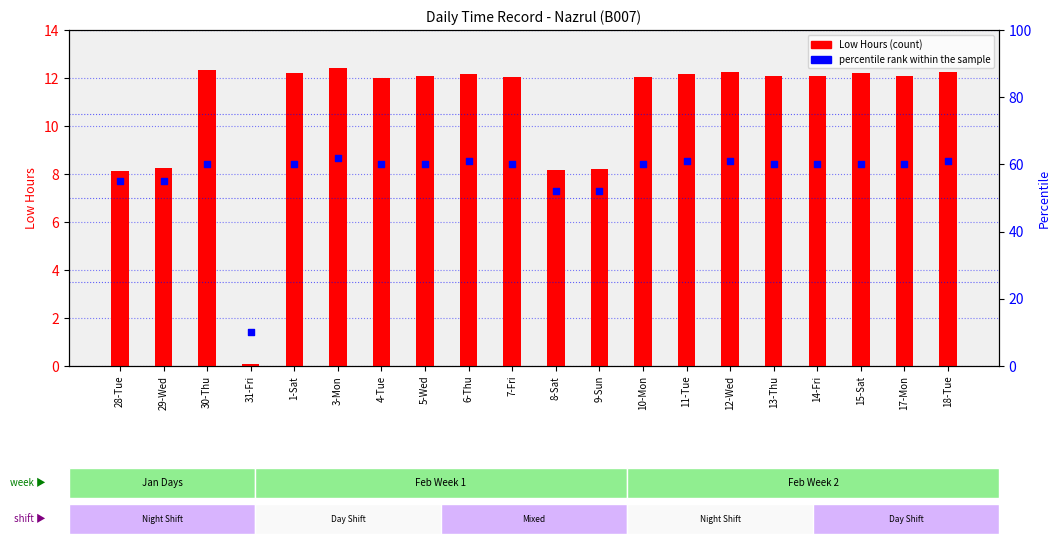

At how many categories does at least one series exceed 36?

19